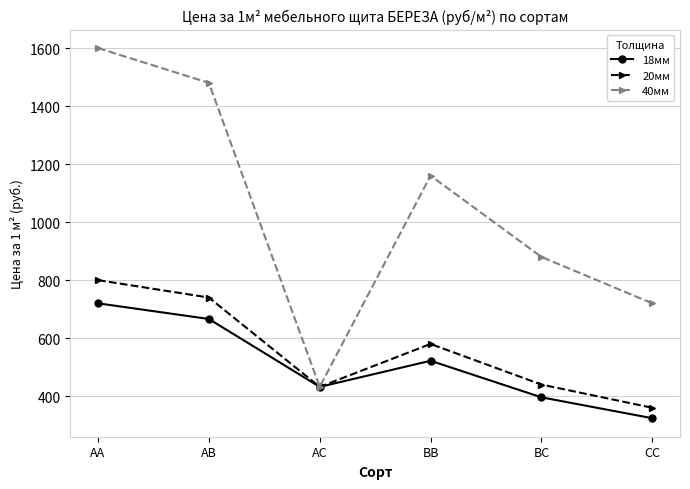

At which label does 20мм reach its peak?

АА